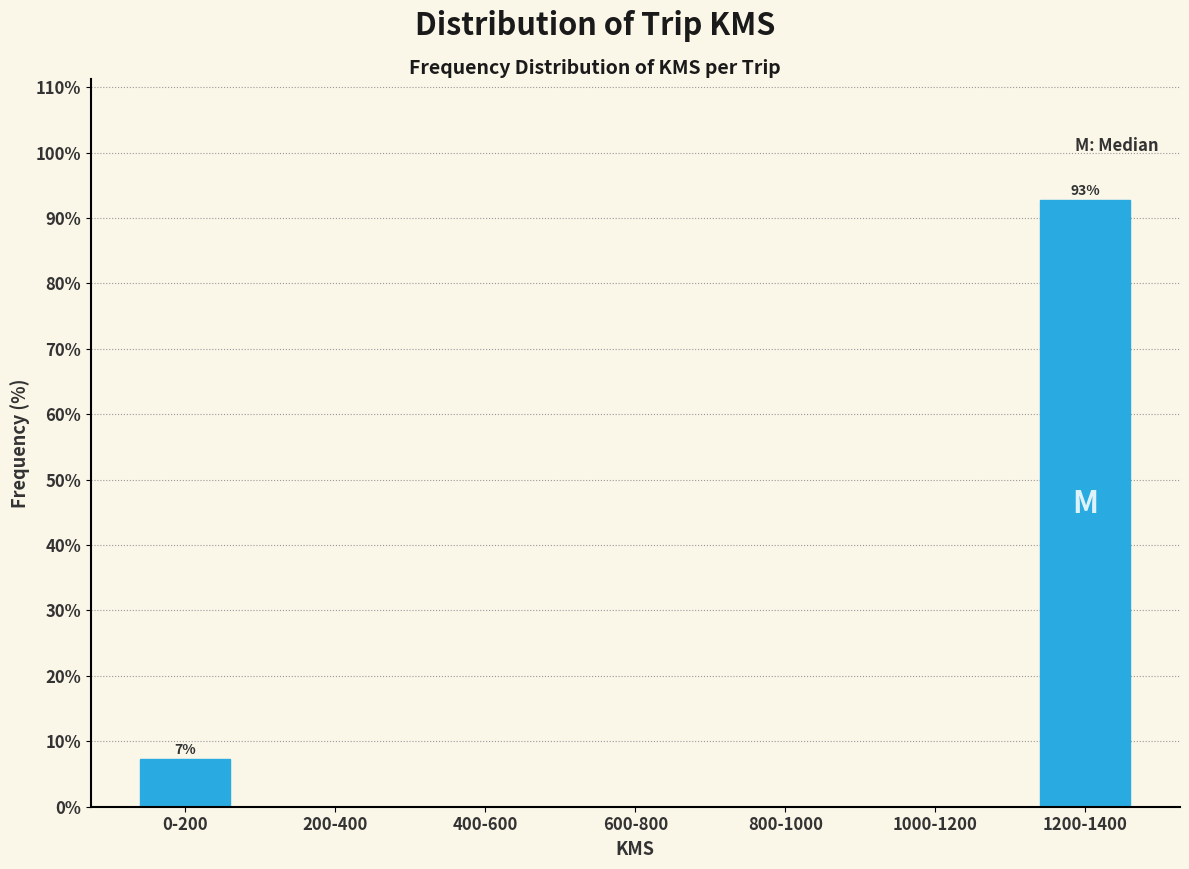

Reading right to left, what are all the values shown in this chart?

1200-1400=92.7	1000-1200=0.0	800-1000=0.0	600-800=0.0	400-600=0.0	200-400=0.0	0-200=7.3